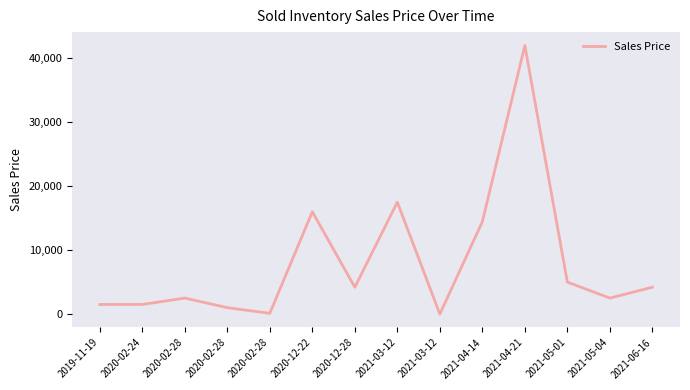

Is this an area chart (filled region under the line)?

No